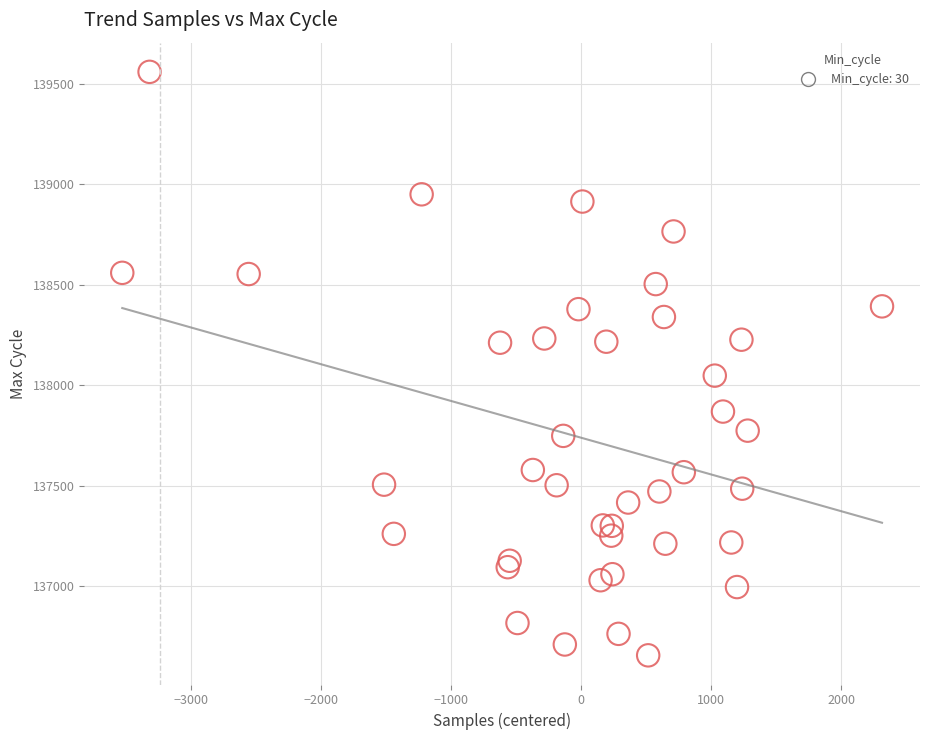

What Y value in the scatter plot is closest to 138108?

138048